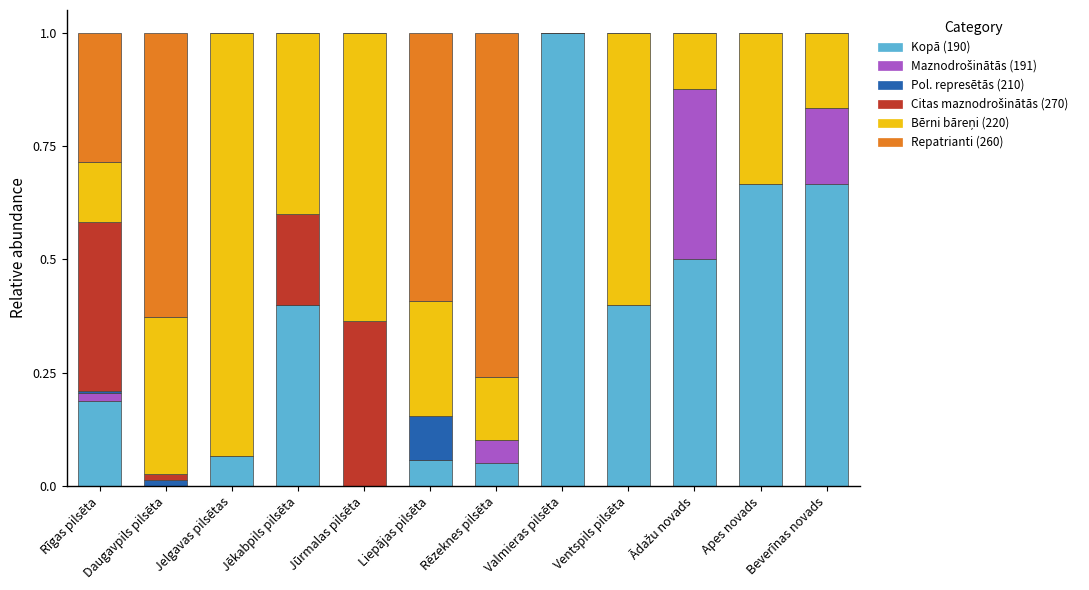

At which label does Kopā (190) reach its peak?

Valmieras pilsēta